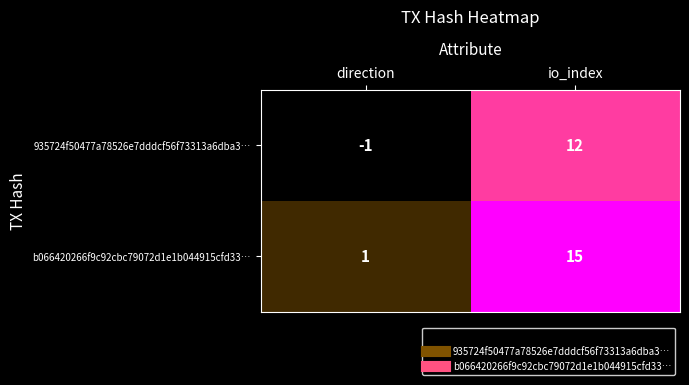

At io_index, list the series in order from largest to smallest.

b066420266f9c92cbc79072d1e1b044915cfd33…, 935724f50477a78526e7dddcf56f73313a6dba3…